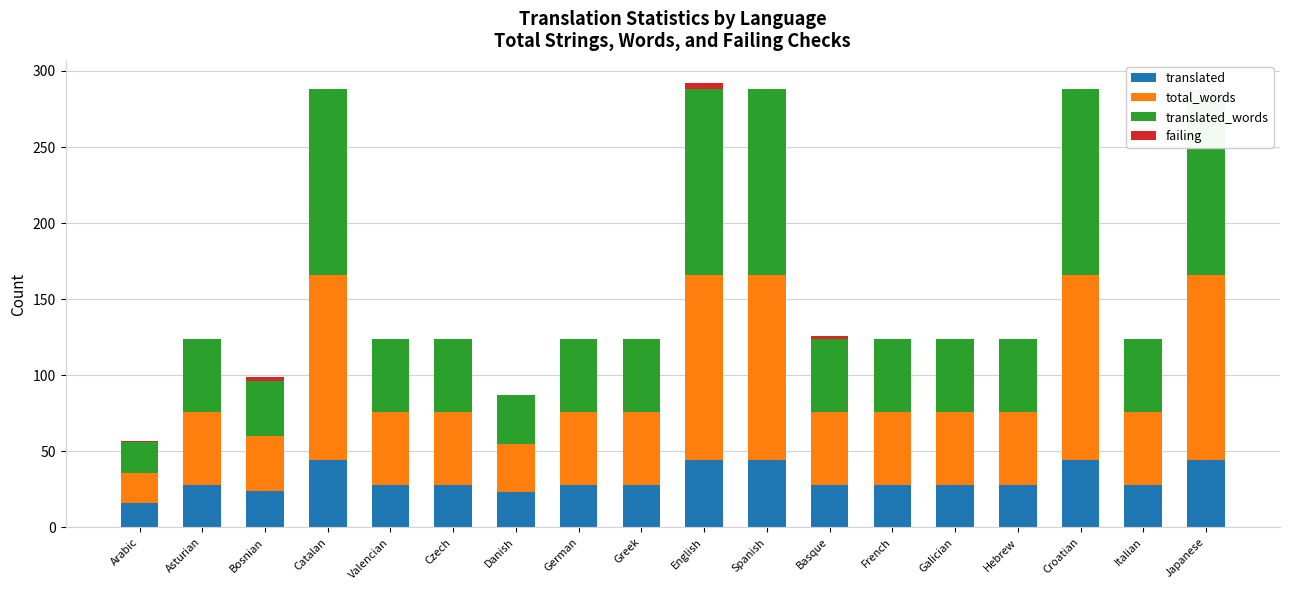

What is the difference between the maximum and minimum values in the translated series?

28